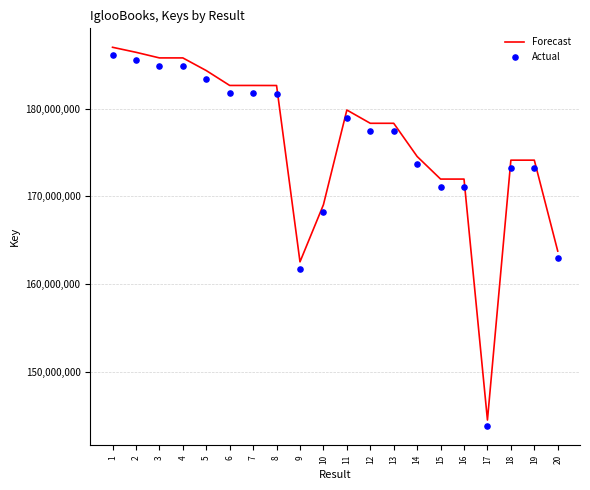

At which category is the sum across all series the highest?

1